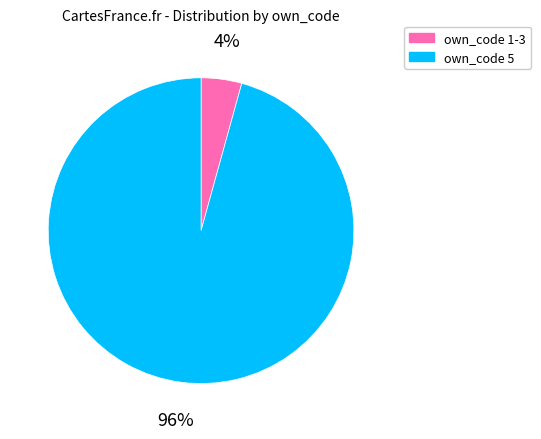

Count the number of slices in the pie.

2